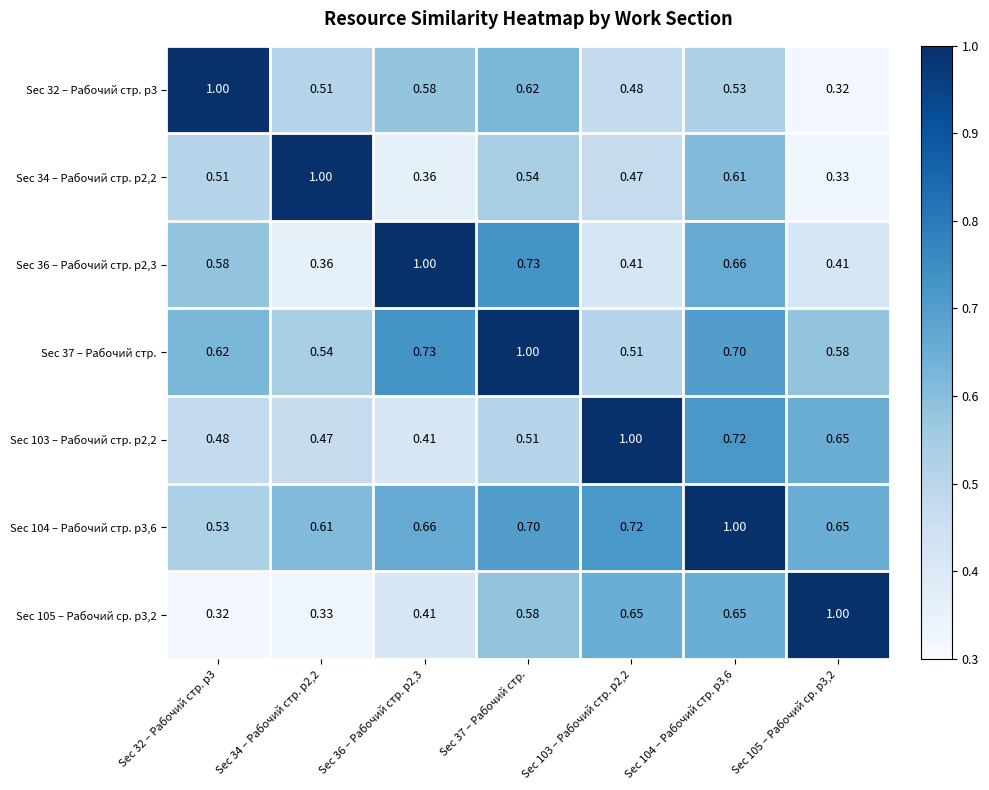

At how many categories does at least one series exceed 0?

7